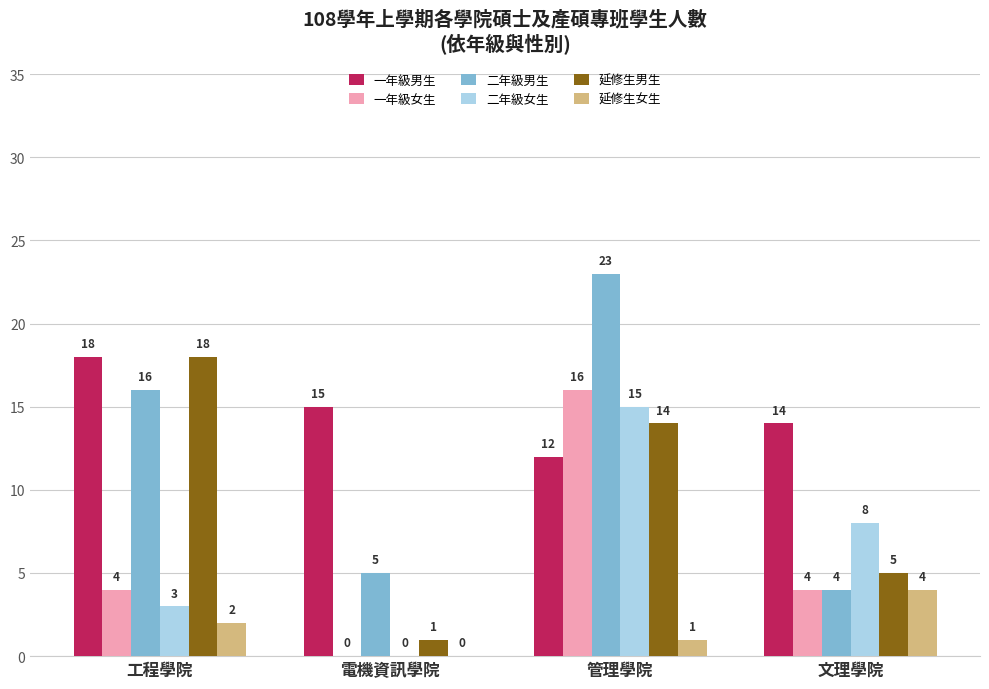

Between 電機資訊學院 and 文理學院, which series saw the biggest shift?

二年級女生